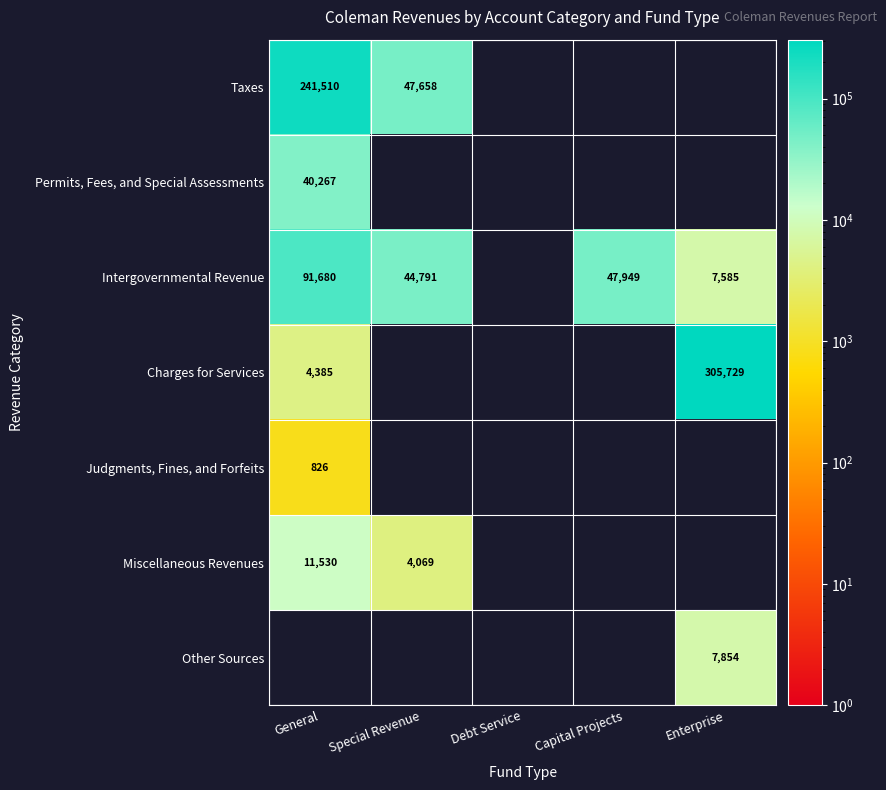

The value of Intergovernmental Revenue at Special Revenue is 16739. True or false?

False